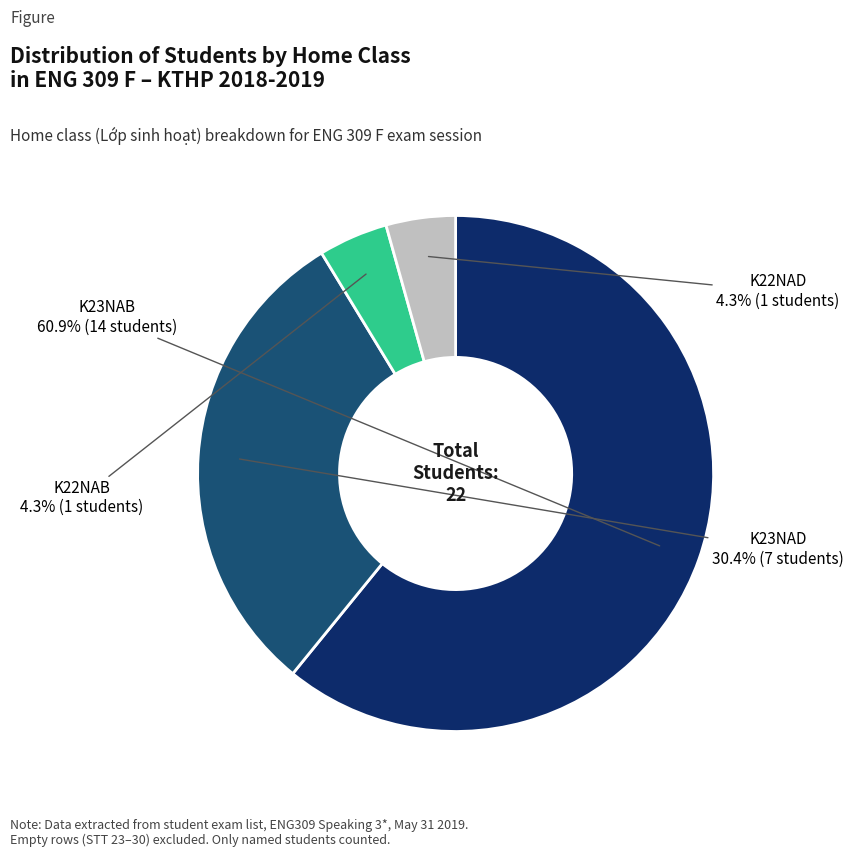

True or false: K23NAB accounts for 47% of the total.

False